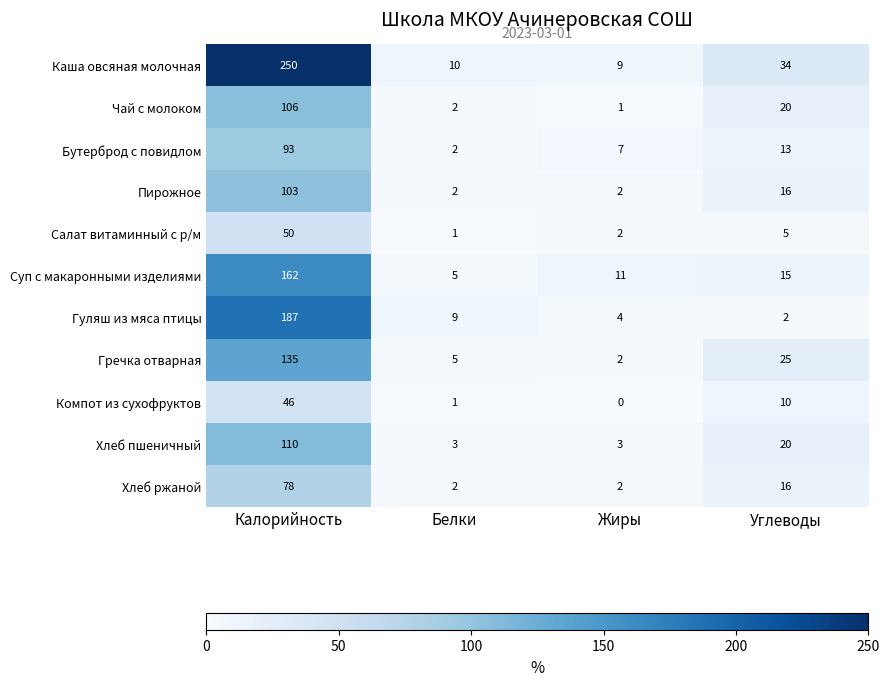

Rank the series at Калорийность from highest to lowest value.

Каша овсяная молочная, Гуляш из мяса птицы, Суп с макаронными изделиями, Гречка отварная, Хлеб пшеничный, Чай с молоком, Пирожное, Бутерброд с повидлом, Хлеб ржаной, Салат витаминный с р/м, Компот из сухофруктов